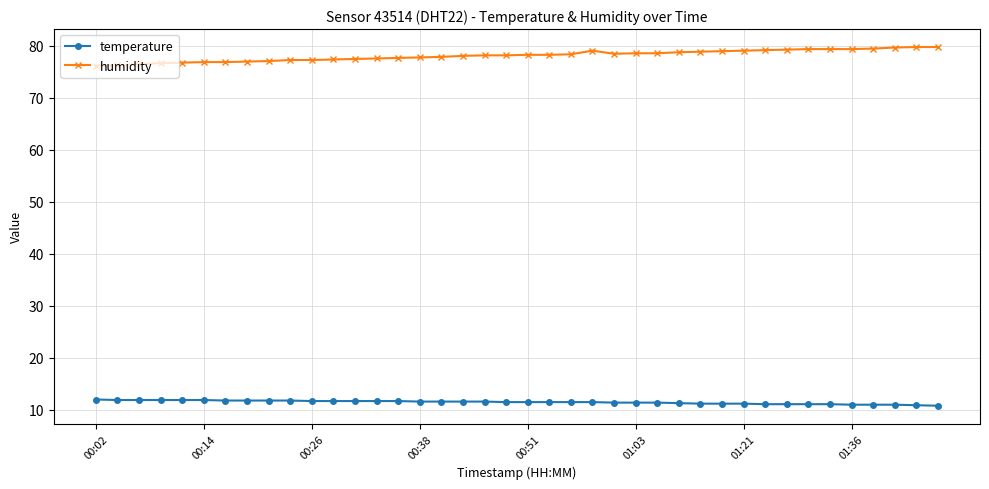

True or false: temperature and humidity intersect in this chart.

False